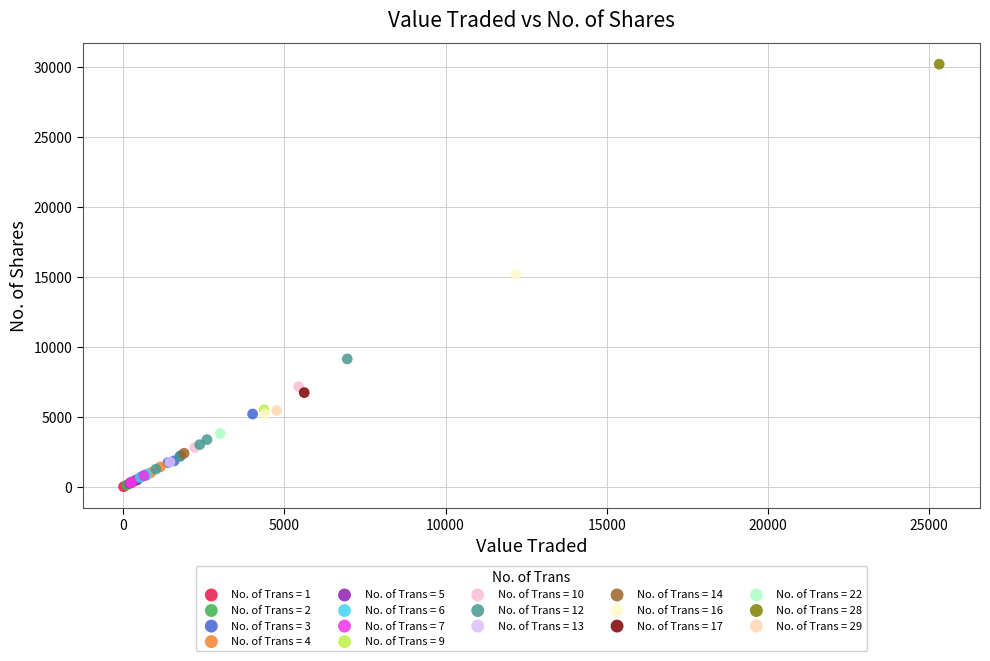

What are all the series names shown in the legend?

No. of Trans = 1, No. of Trans = 2, No. of Trans = 3, No. of Trans = 4, No. of Trans = 5, No. of Trans = 6, No. of Trans = 7, No. of Trans = 9, No. of Trans = 10, No. of Trans = 12, No. of Trans = 13, No. of Trans = 14, No. of Trans = 16, No. of Trans = 17, No. of Trans = 22, No. of Trans = 28, No. of Trans = 29